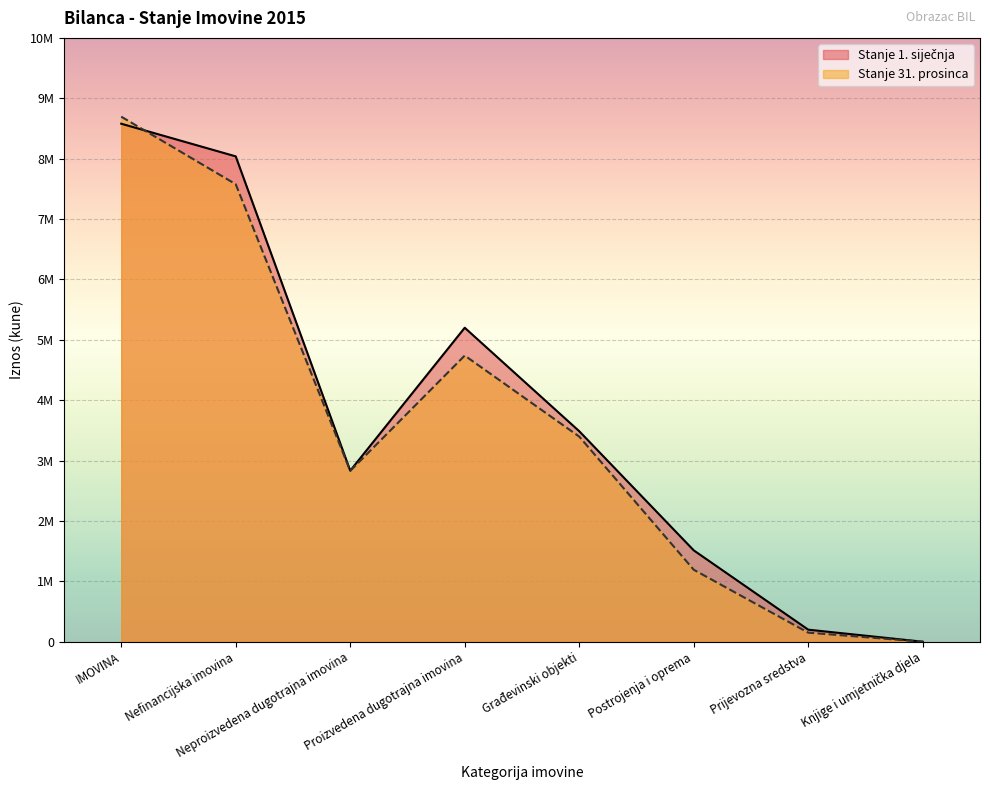

True or false: Stanje 1. siječnja and Stanje 31. prosinca intersect in this chart.

True